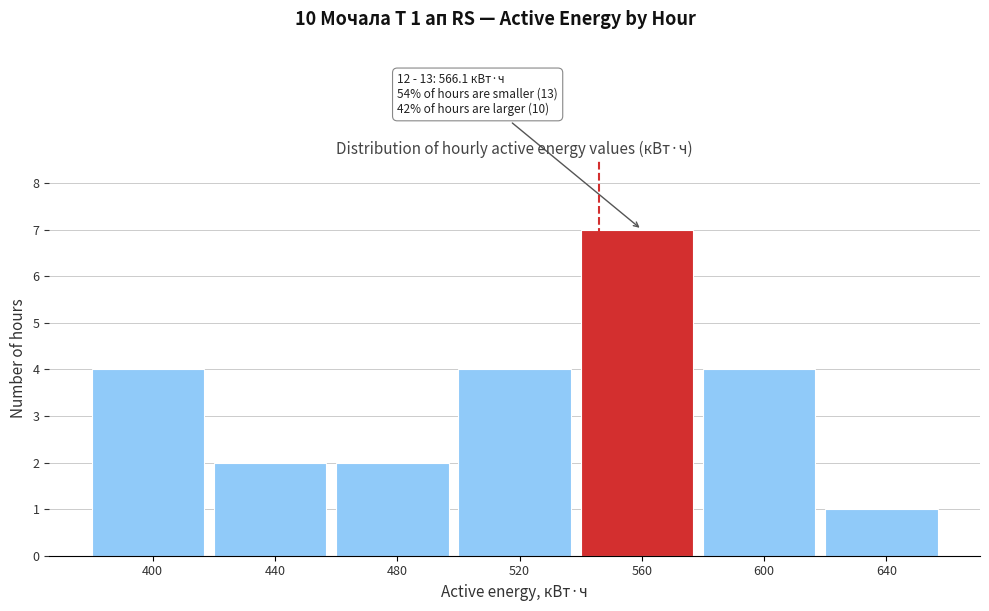

Reading left to right, transcribe all the data shown in this chart.

400=4	440=2	480=2	520=4	560=7	600=4	640=1